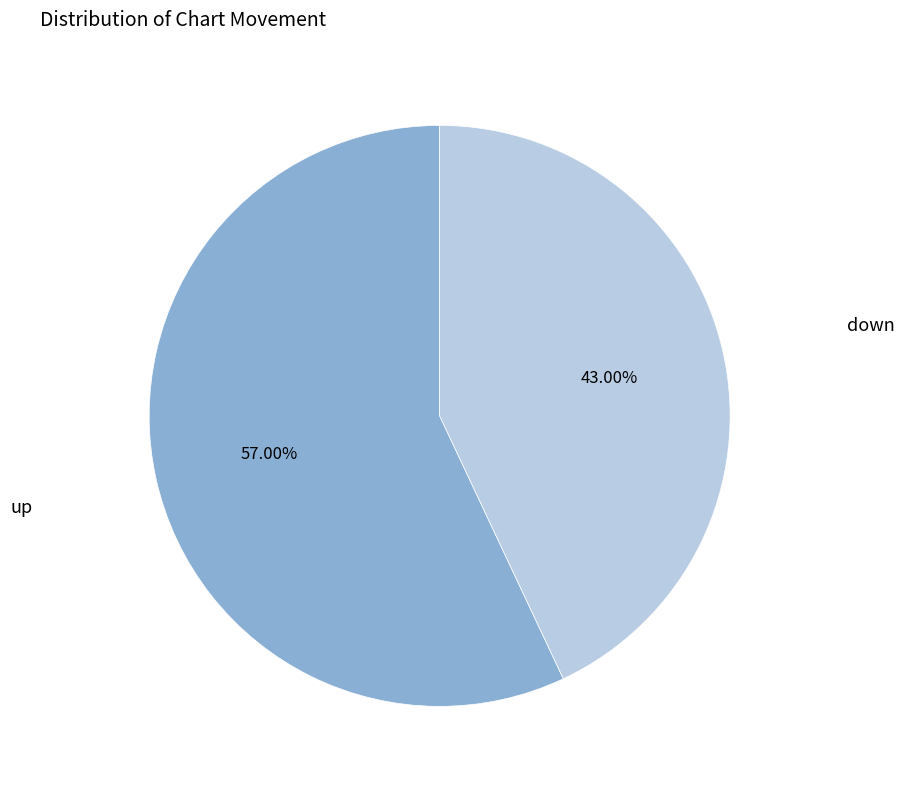

Which slice is the largest?

up